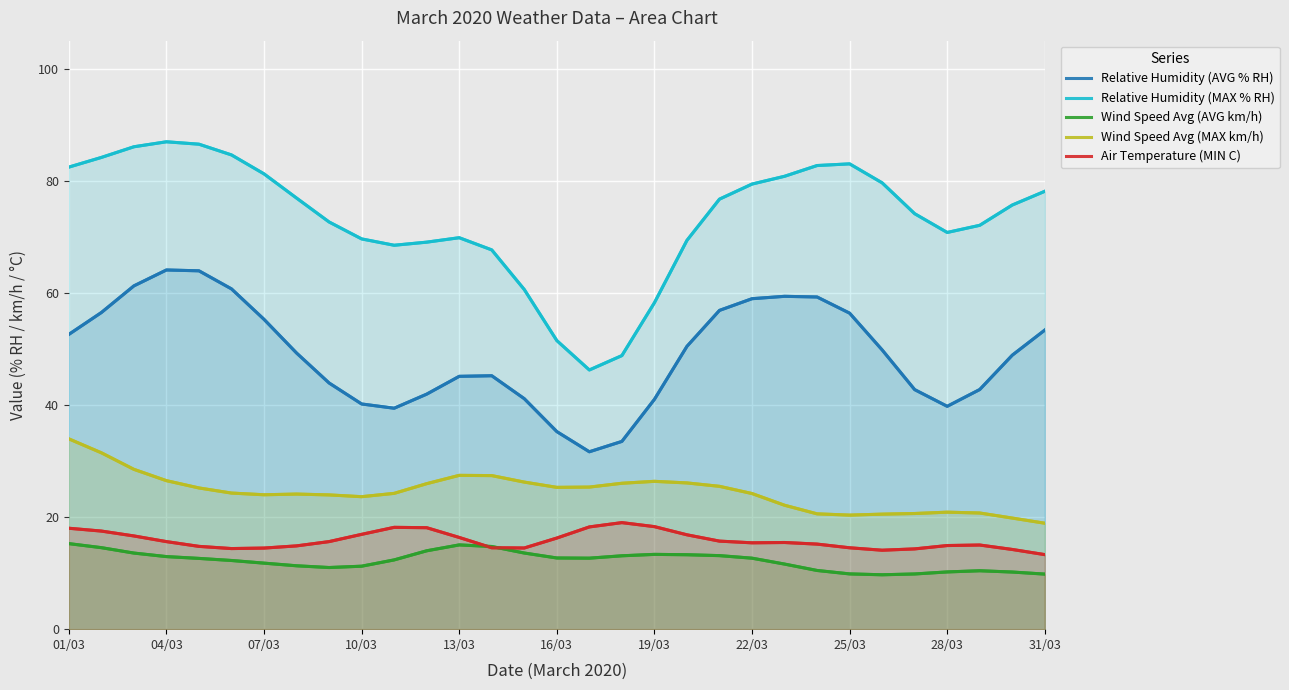

What is the value of the Wind Speed Avg (MAX km/h) point at the 27th from the left?

20.6